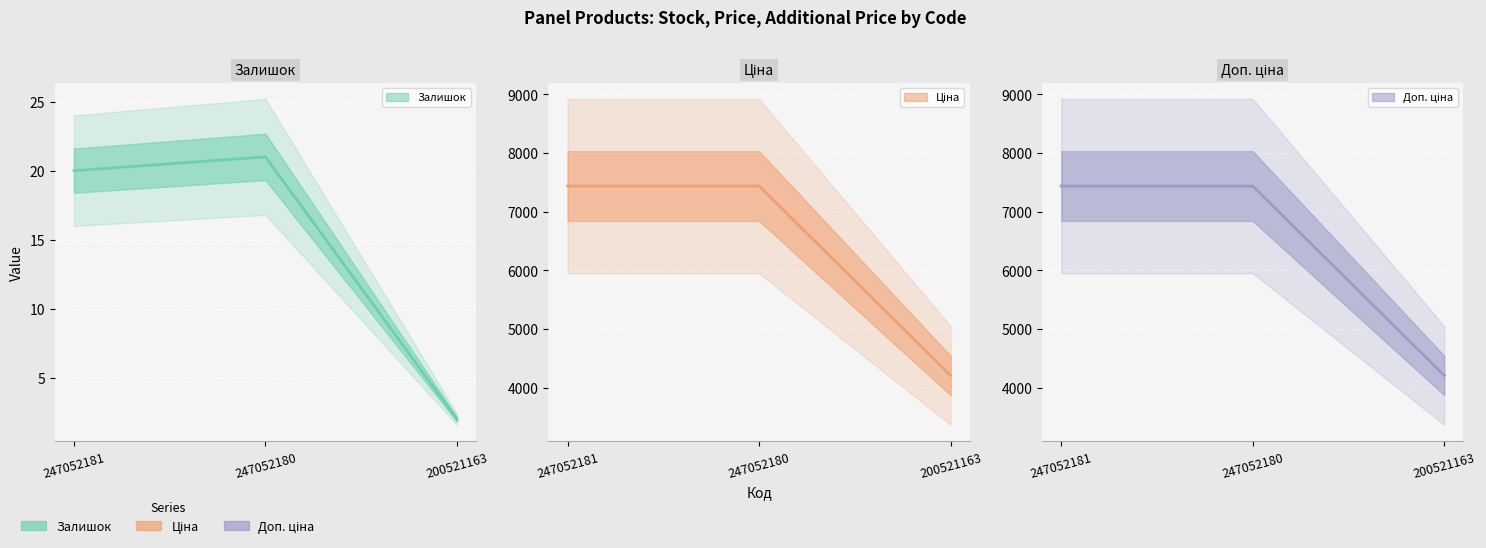

What is the average value of the Залишок series?

14.3